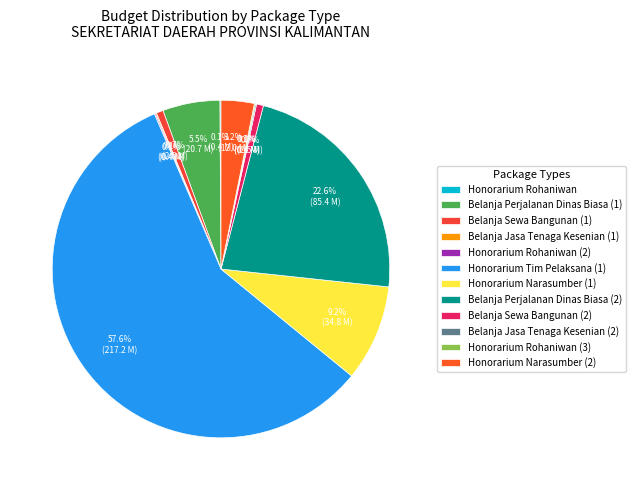

Which slice represents more than half of the pie?

Honorarium Tim Pelaksana (1)